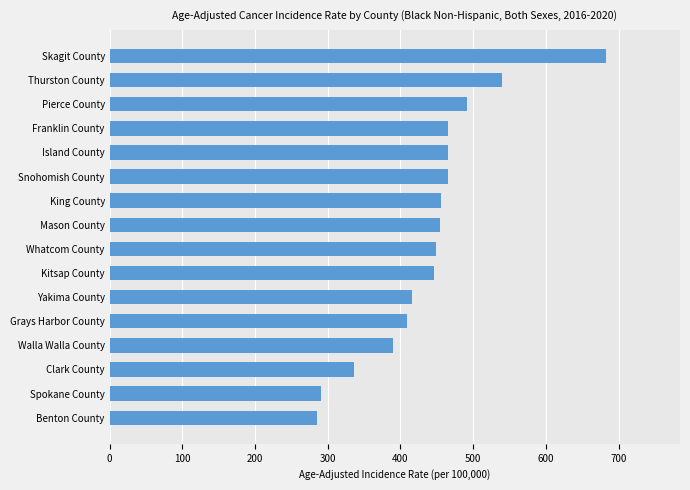

The chart shows a value of 312.4 at Mason County. True or false?

False